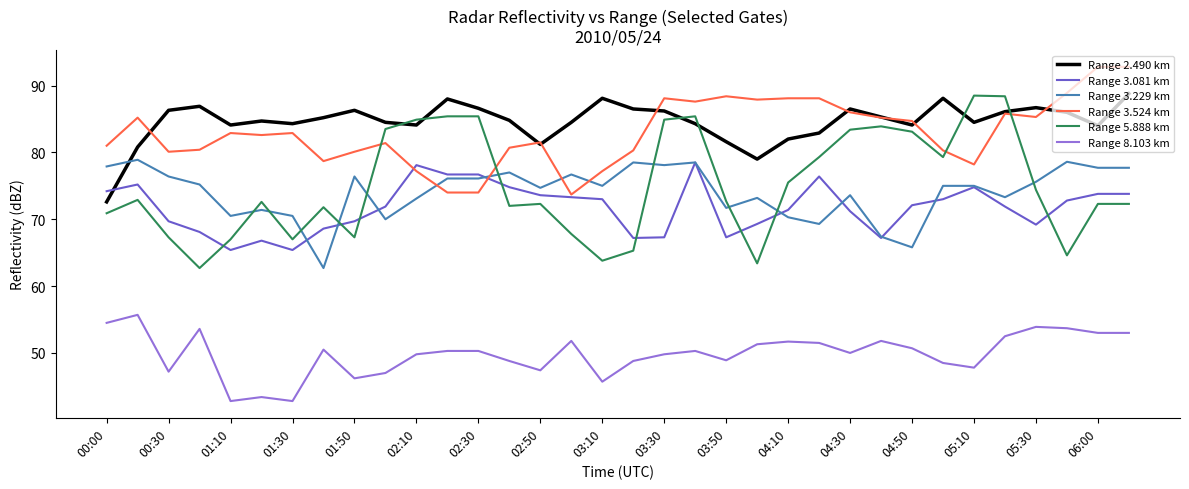

True or false: Range 5.888 km and Range 8.103 km cross at least once.

False